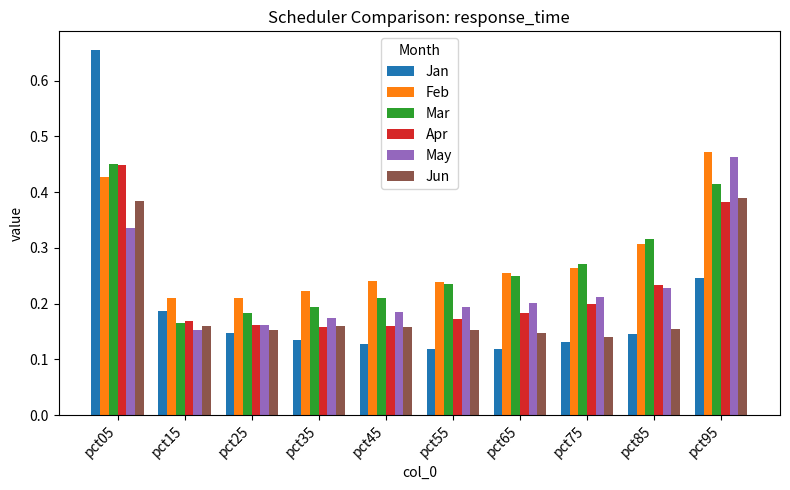

The value of Mar at pct15 is 0.2. True or false?

True